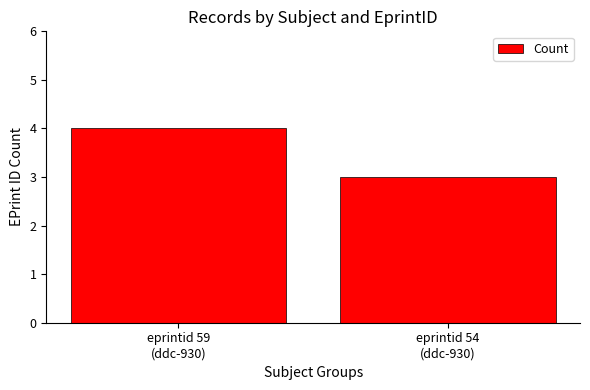

At which label is the value closest to 3?

eprintid 54
(ddc-930)